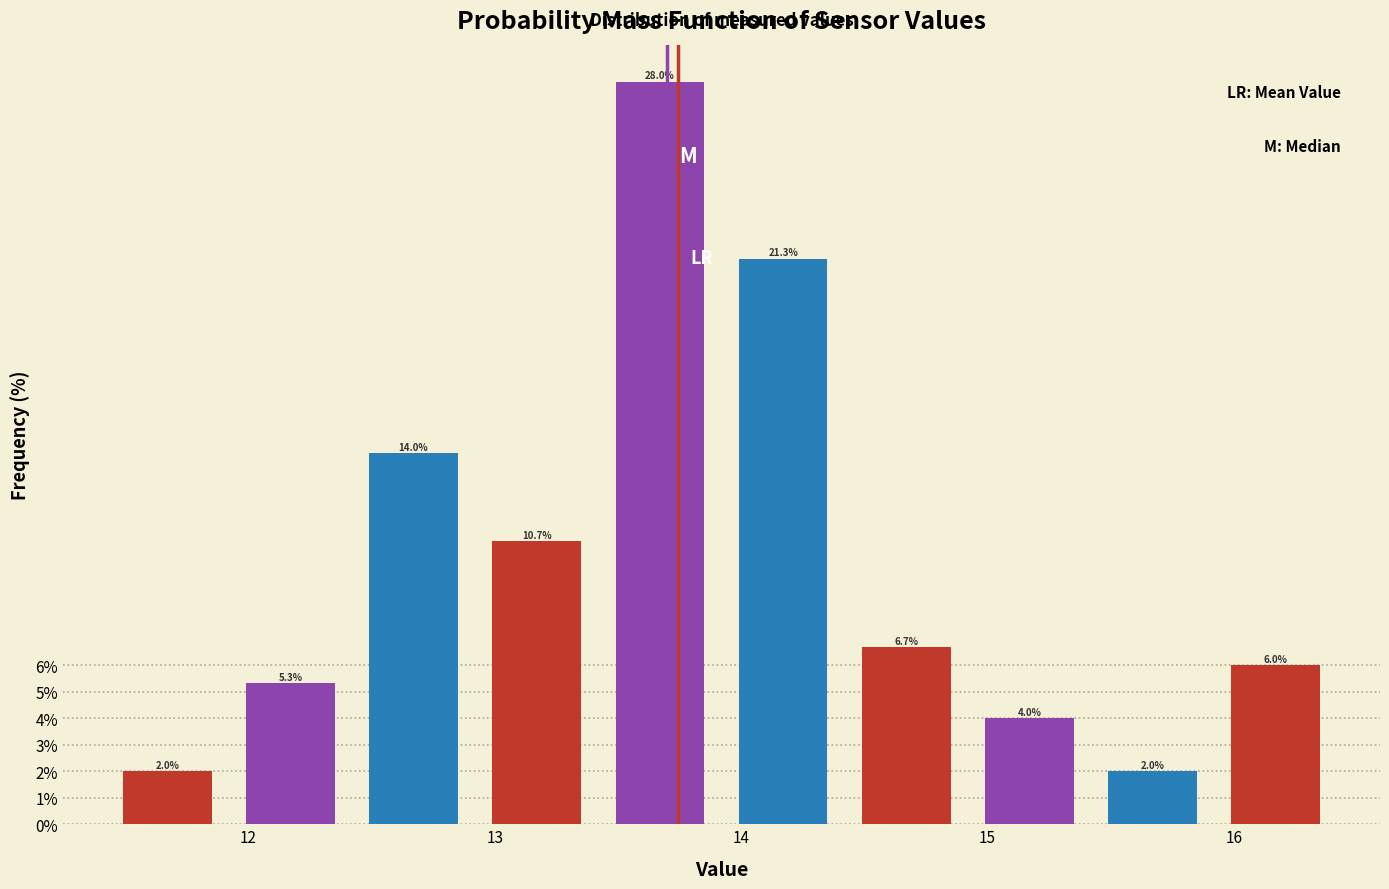

Reading left to right, transcribe this chart: for each bar, give the range it covers on the x-axis and its height. The bar edges are not printed on the chart, so give them approximately, as read against the axis.

11.42 to 11.92: 2.0
11.92 to 12.42: 5.3
12.42 to 12.92: 14.0
12.92 to 13.42: 10.7
13.42 to 13.92: 28.0
13.92 to 14.42: 21.3
14.42 to 14.92: 6.7
14.92 to 15.42: 4.0
15.42 to 15.92: 2.0
15.92 to 16.42: 6.0